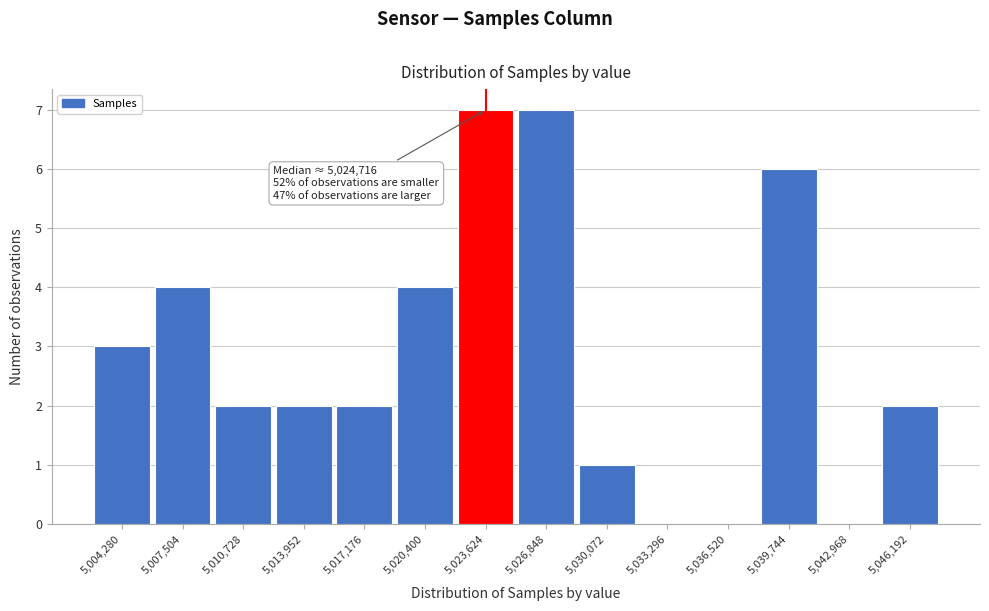

Reading right to left, list all the values displayed in this chart.

5,046,192=2	5,042,968=0	5,039,744=6	5,036,520=0	5,033,296=0	5,030,072=1	5,026,848=7	5,023,624=7	5,020,400=4	5,017,176=2	5,013,952=2	5,010,728=2	5,007,504=4	5,004,280=3